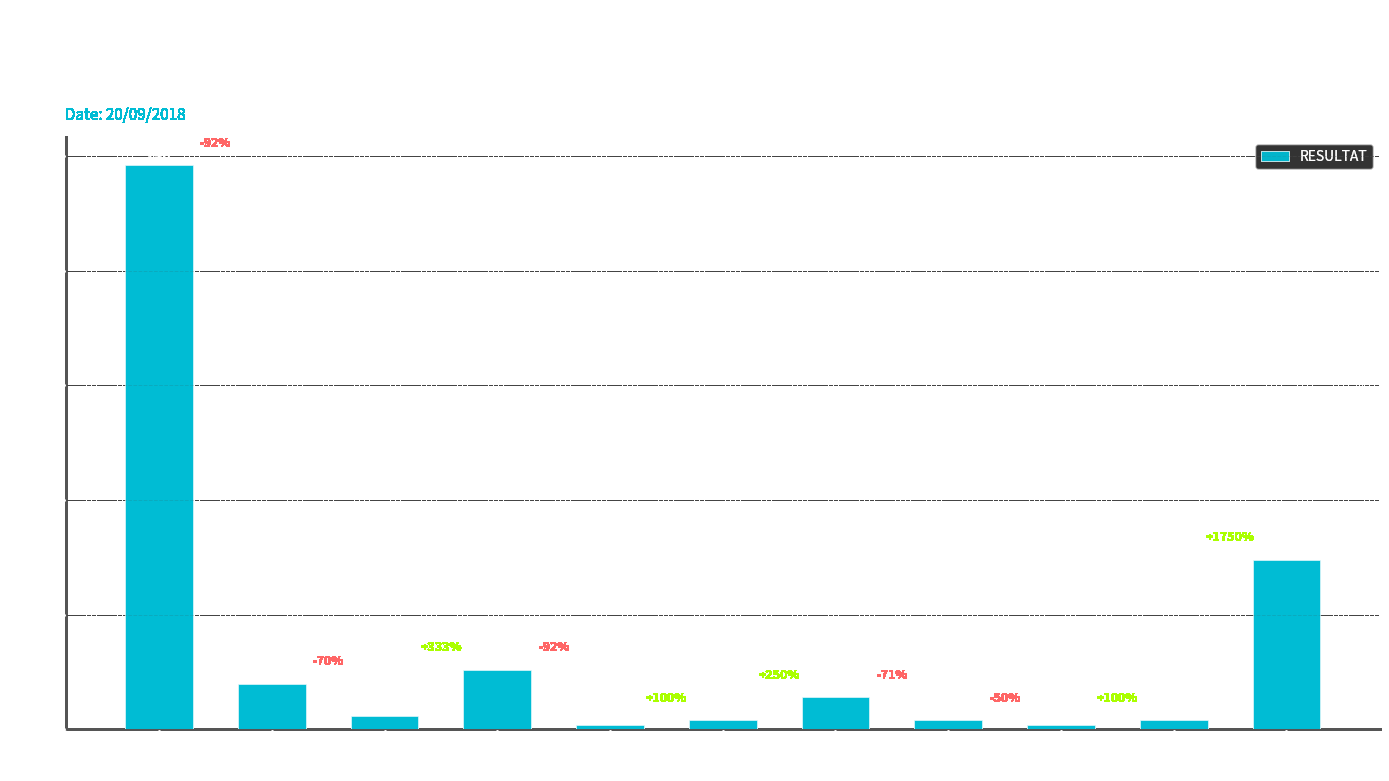

Is it true that the value at CEUG is 4?

True